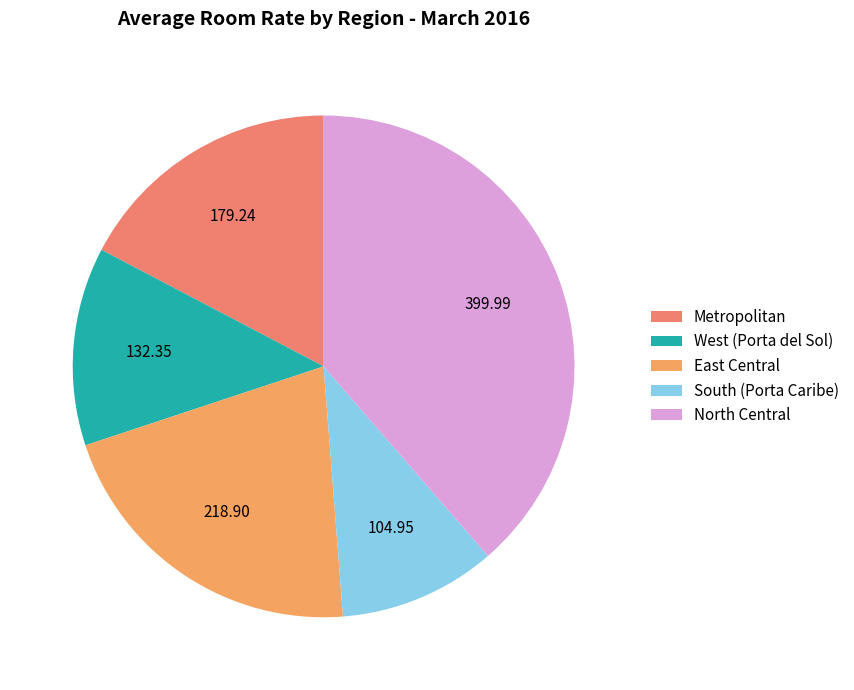

To the nearest percent, what is the combined percentage of Metropolitan and South (Porta Caribe)?

27%